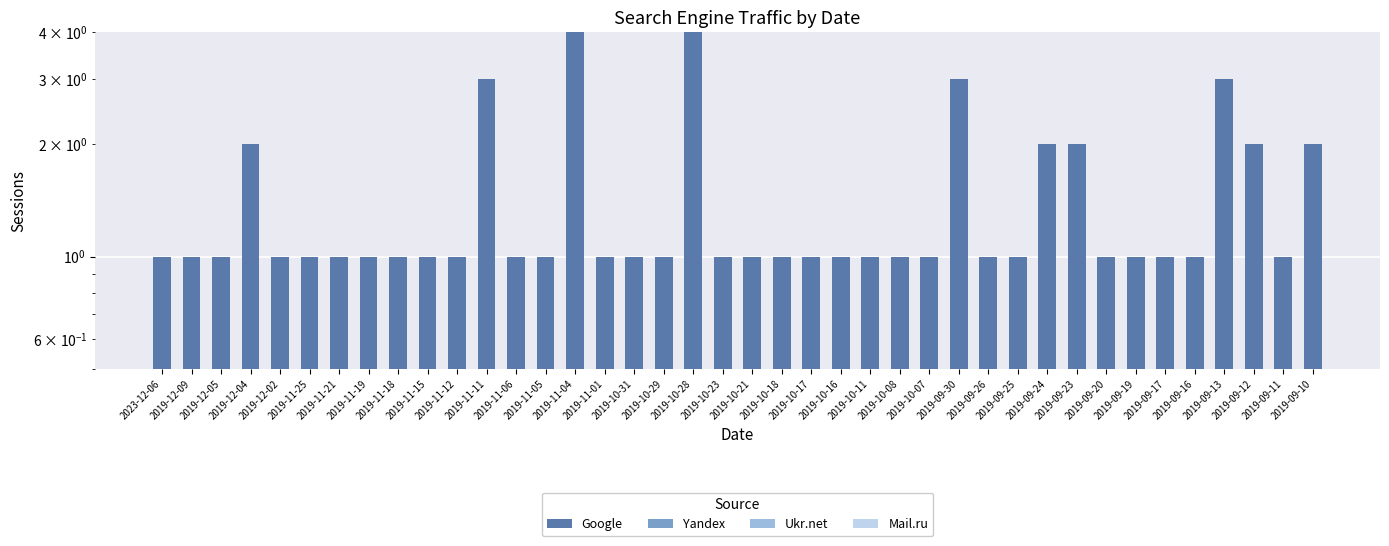

The Yandex series shows 0 at 2019-12-09. True or false?

True